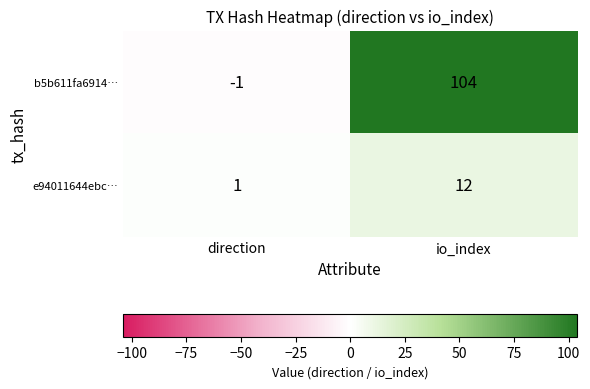

Reading left to right, what are all the values shown in this chart?

b5b611fa6914…: -1	104
e94011644ebc…: 1	12